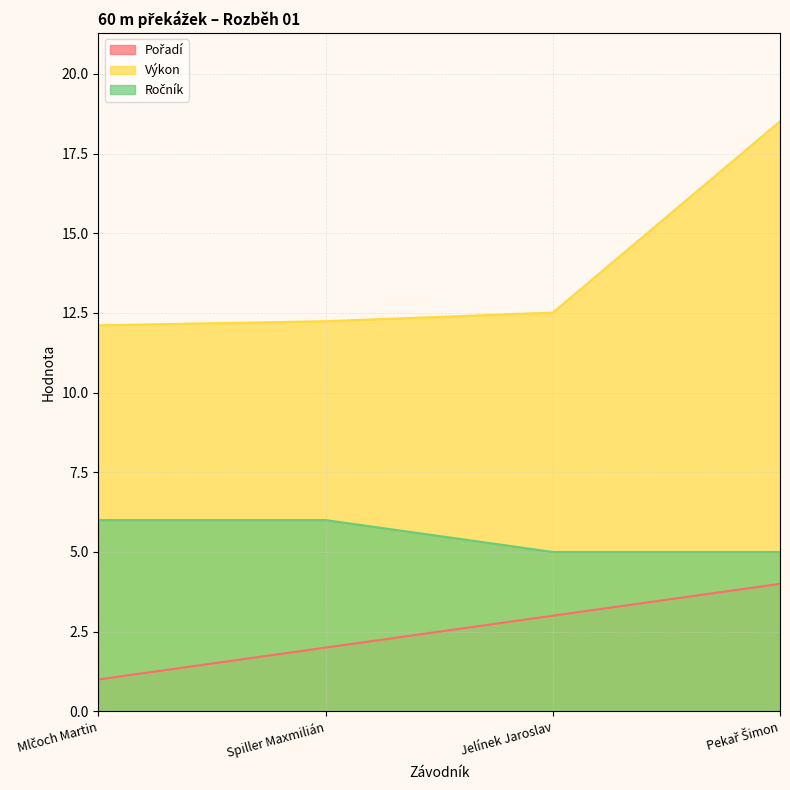

What is the total value across all series at Spiller Maxmilián?

20.2